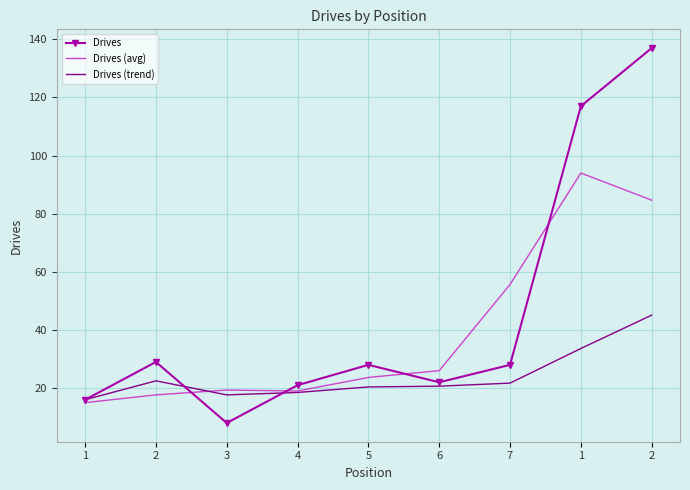

What is the difference between the Drives (avg) values at 4 and 2?

65.7